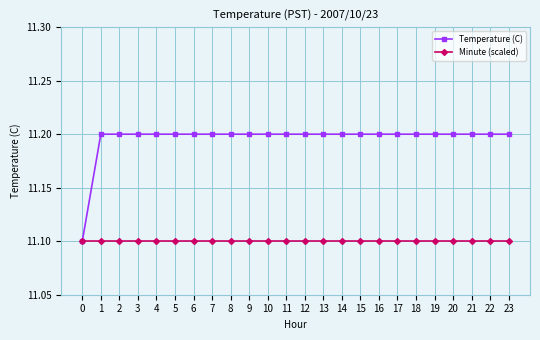

Is it true that Minute (scaled) equals 17.3 at 4?

False